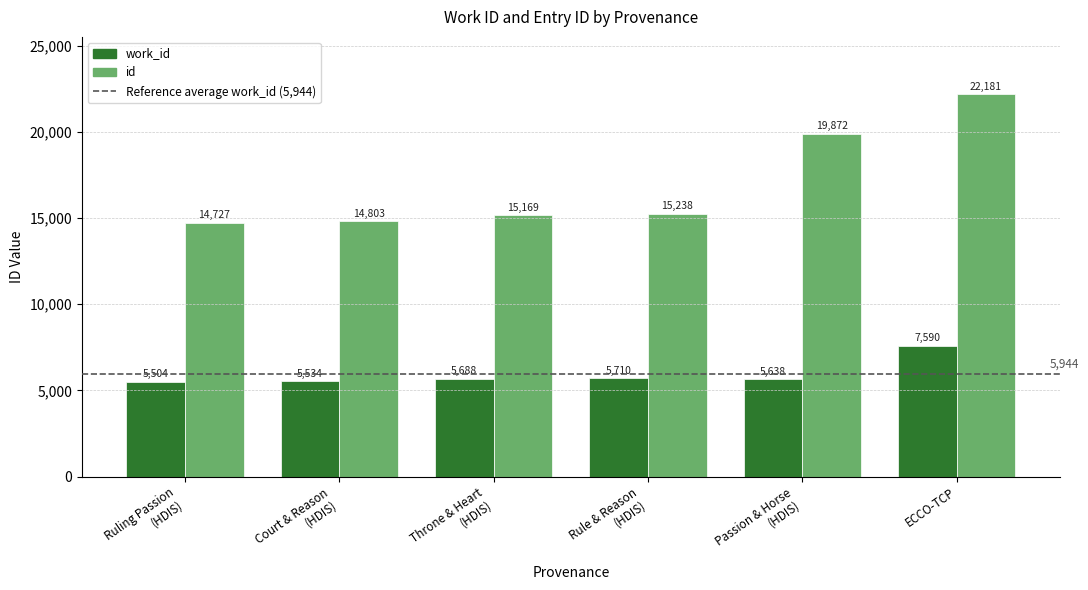

How many bars are there in total?

12